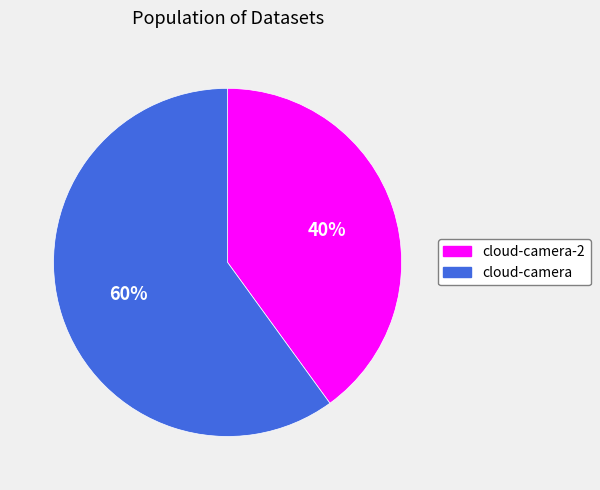

Is there any slice that represents more than half of the pie?

Yes